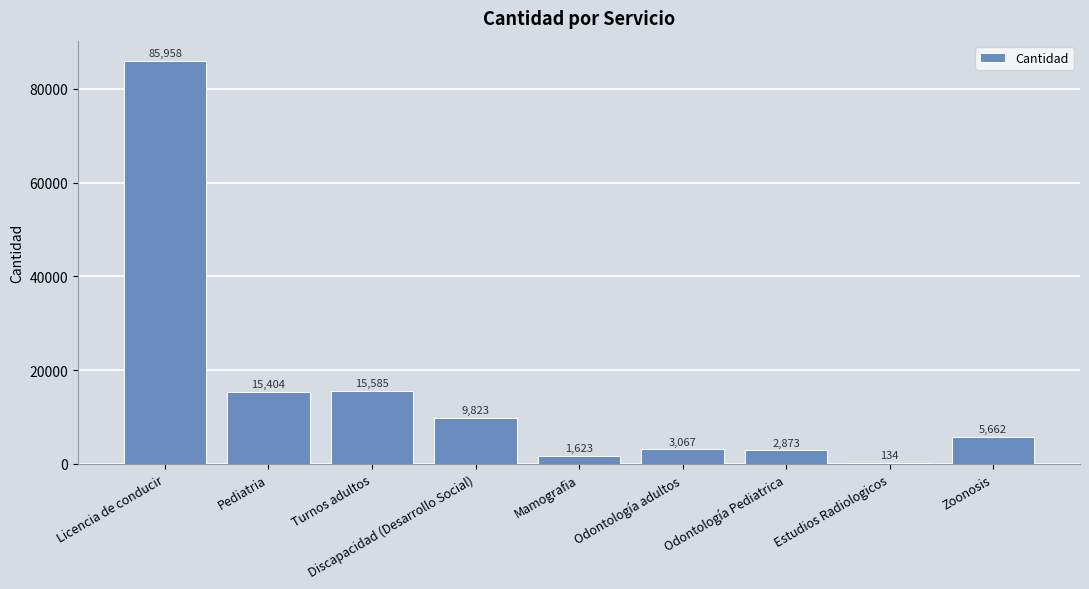

How many categories are shown in the chart?

9